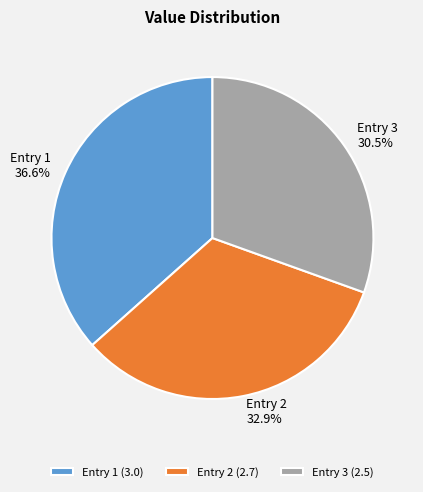

Is there a majority slice in this chart?

No